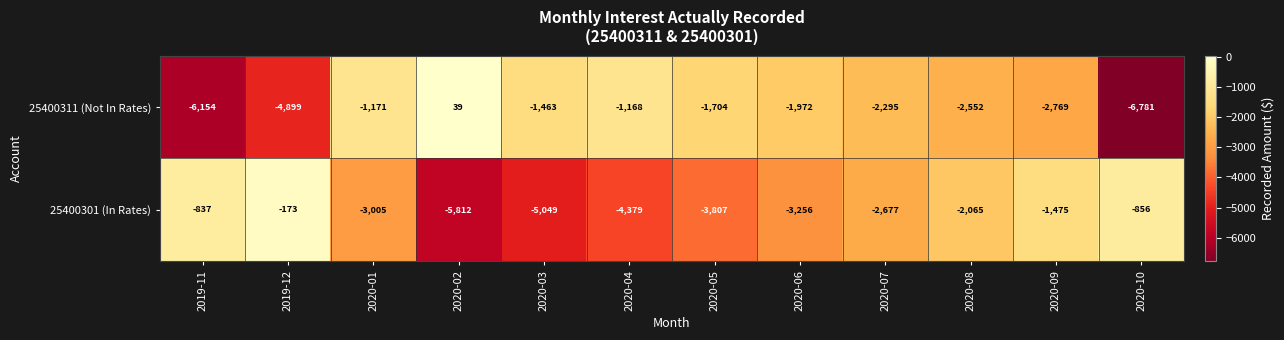

What is the maximum value shown in the chart?

39